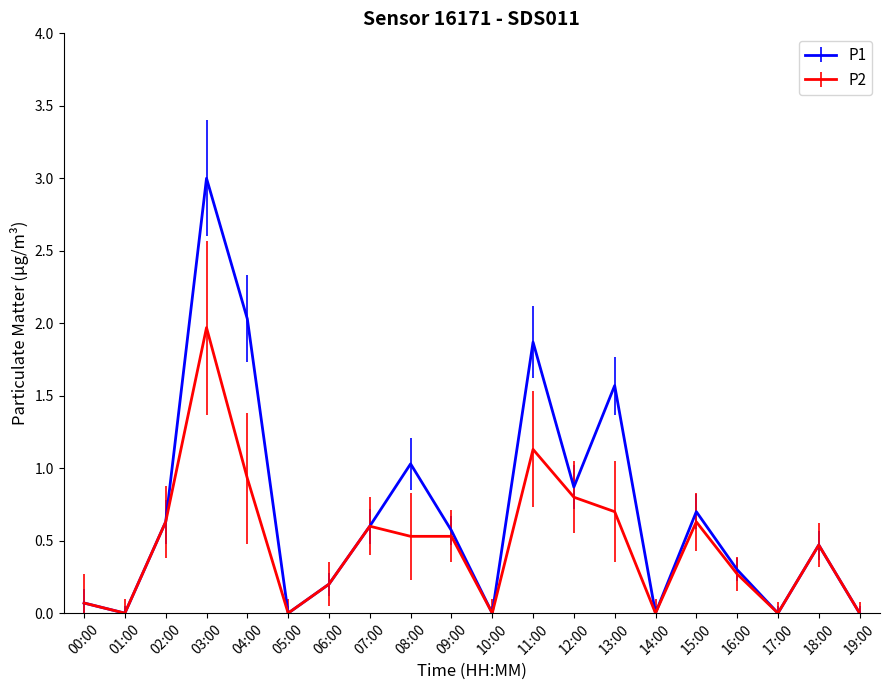

Which series has the widest spread of values?

P1